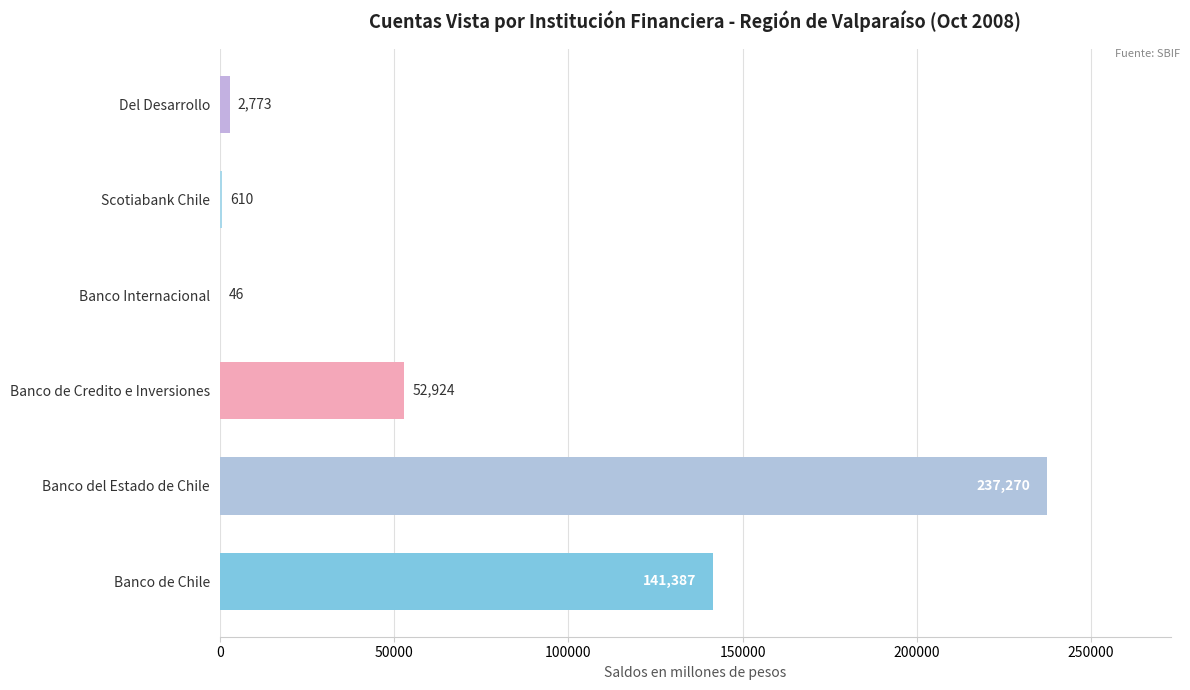

Are the bars horizontal?

Yes